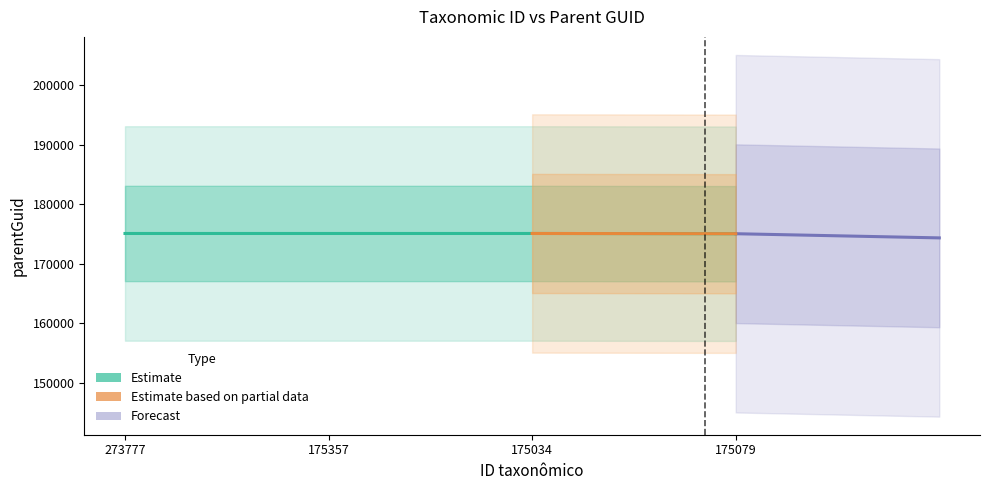

What is the label of the 2nd point from the left?

175357